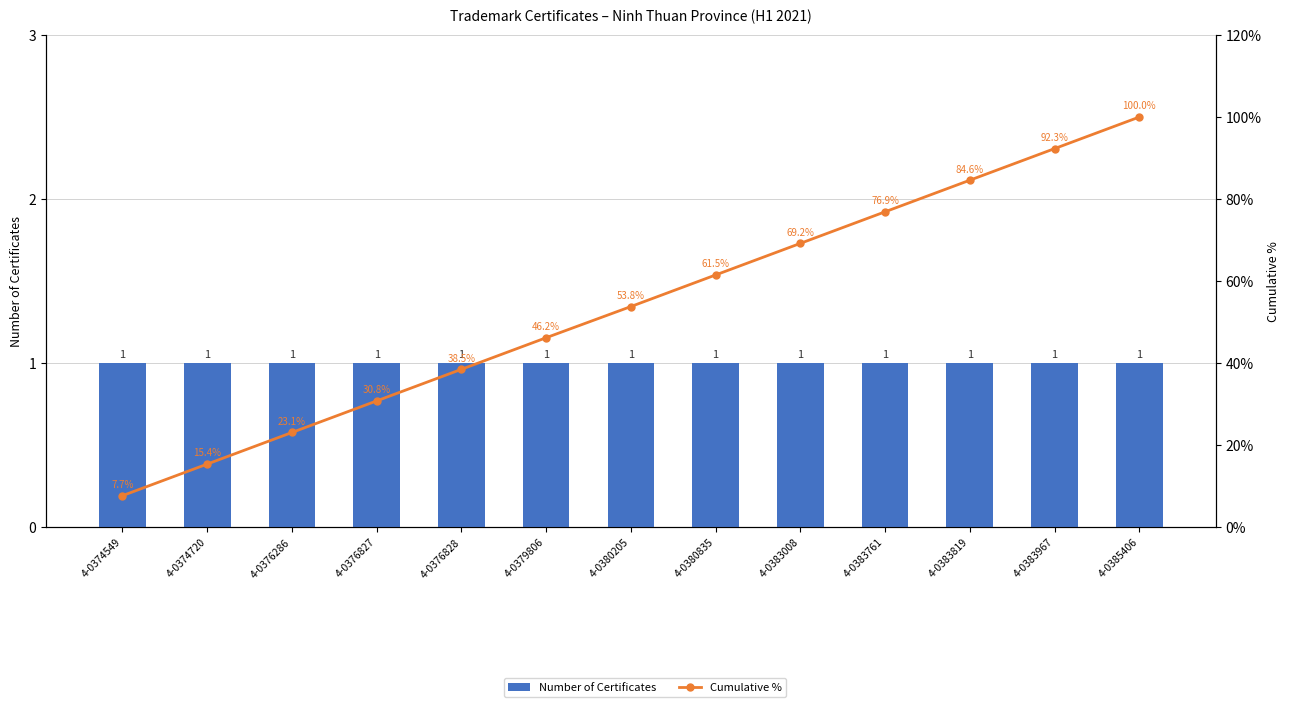

What is the value of the Number of Certificates bar at the 5th from the left?

1.0